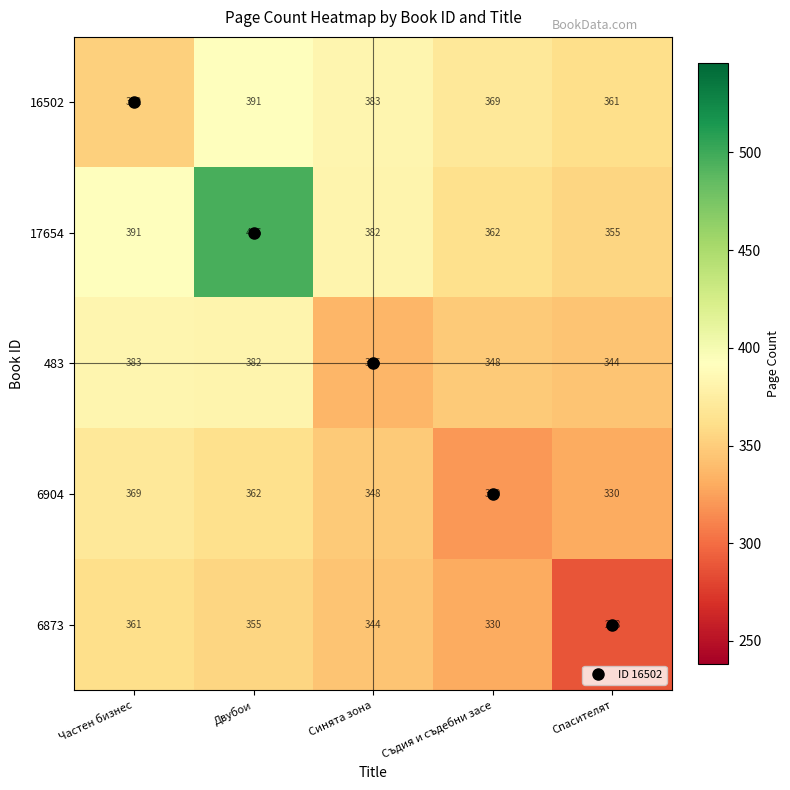

How many series are shown in this chart?

5